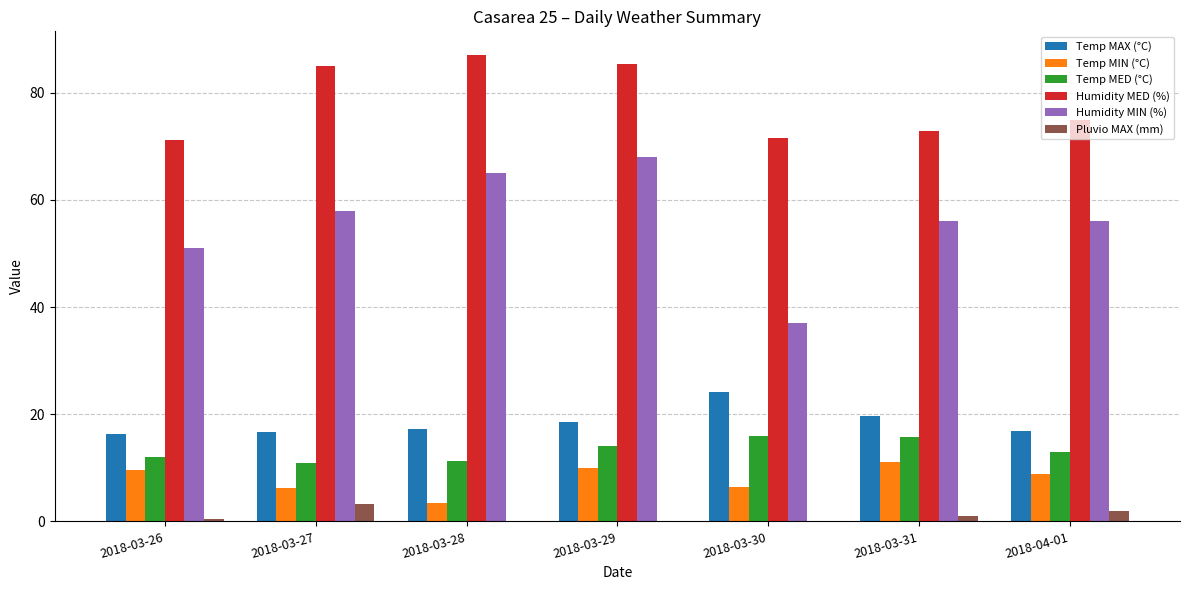

Between 2018-03-26 and 2018-03-27, which series saw the biggest shift?

Humidity MED (%)